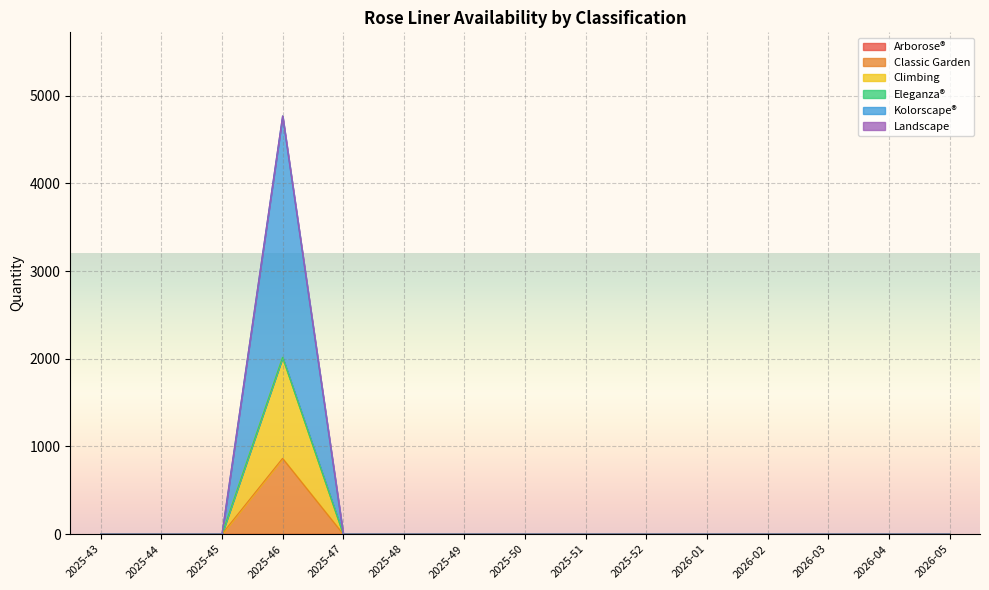

True or false: Kolorscape® and Classic Garden intersect in this chart.

False